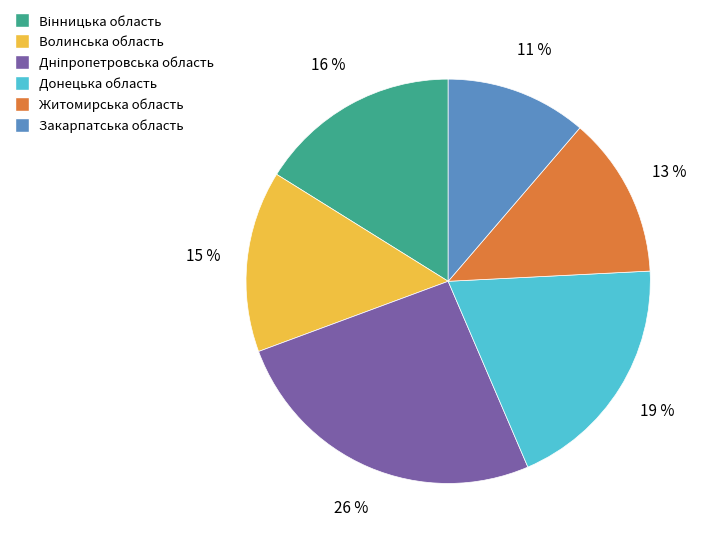

Is there a majority slice in this chart?

No